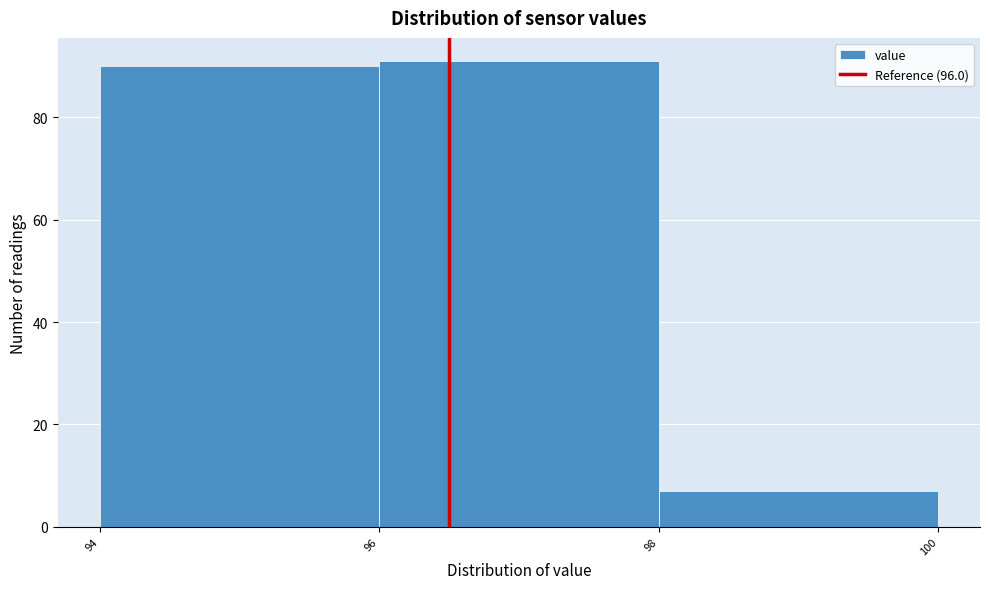

Reading left to right, list all the values displayed in this chart.

94=90	96=91	98=7